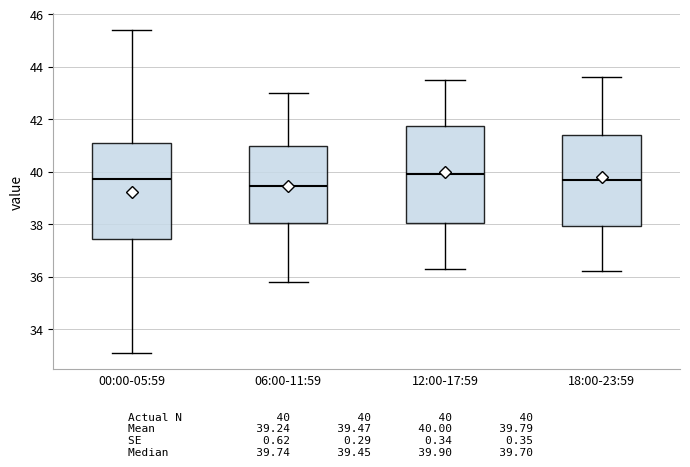

Where is the lower edge of the box for 12:00-17:59 on the y-axis? The values are not printed on the chart, so give them approximately, as read against the axis.

38.0